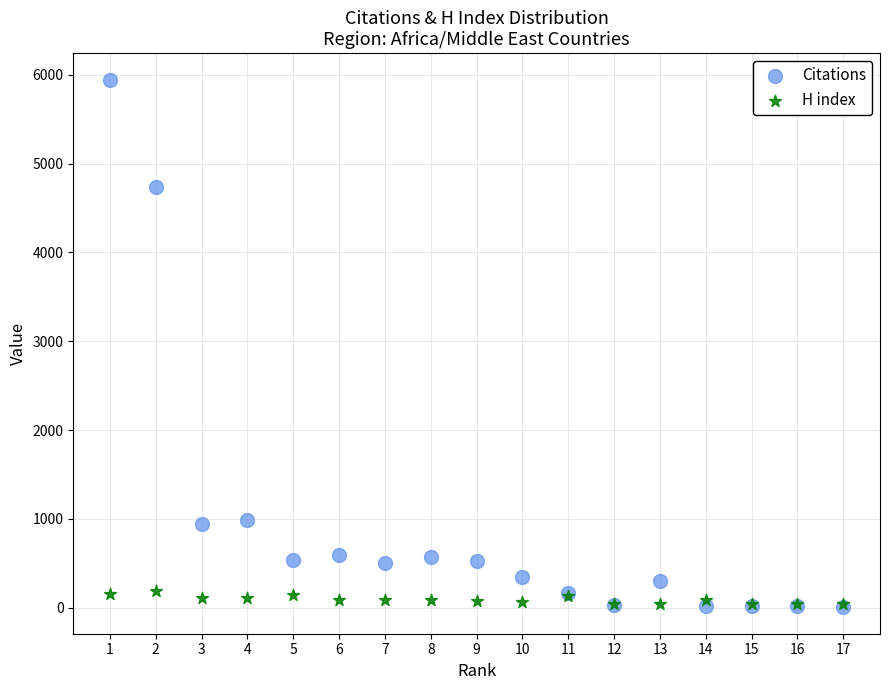

Which series contains the highest Y value?

Citations